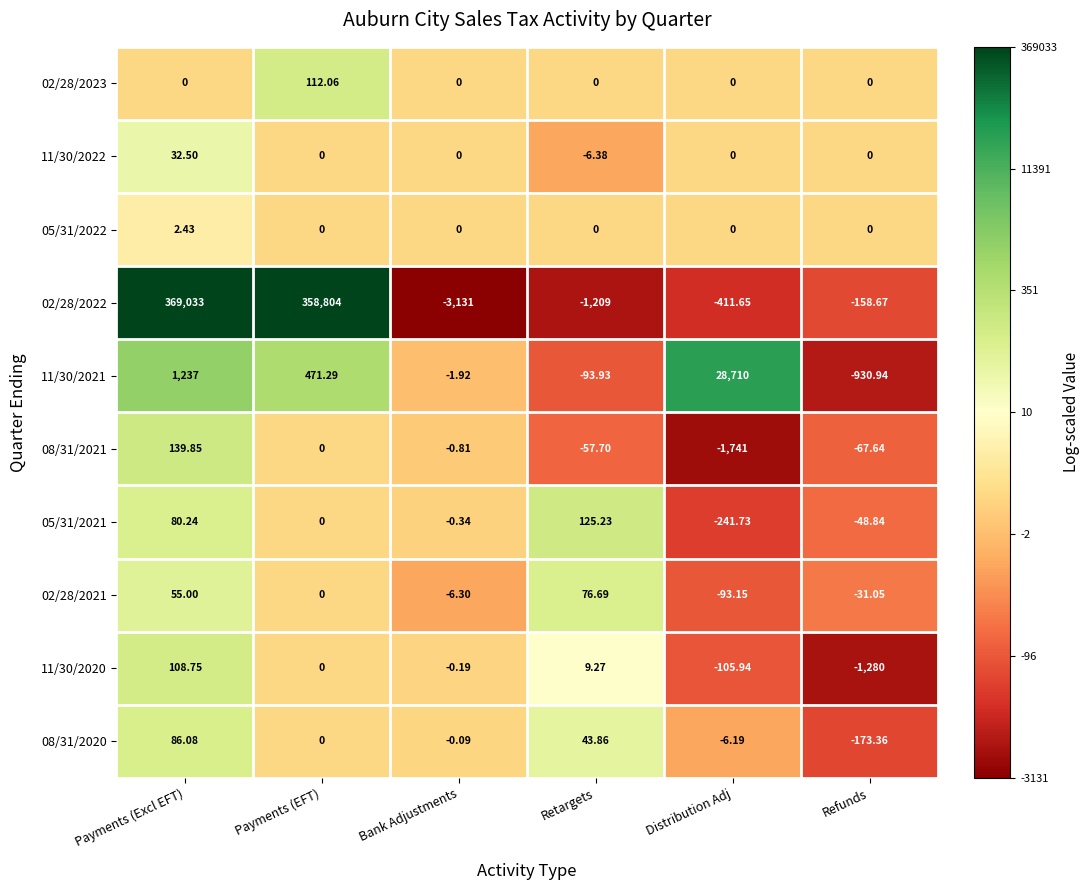

At which label does 08/31/2021 first exceed 0?

Payments (Excl EFT)